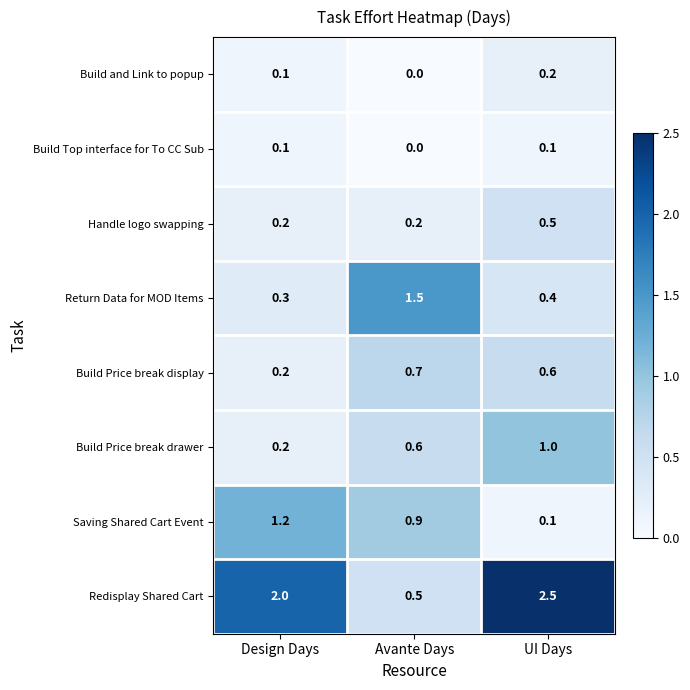

What is the greatest value displayed?

2.5